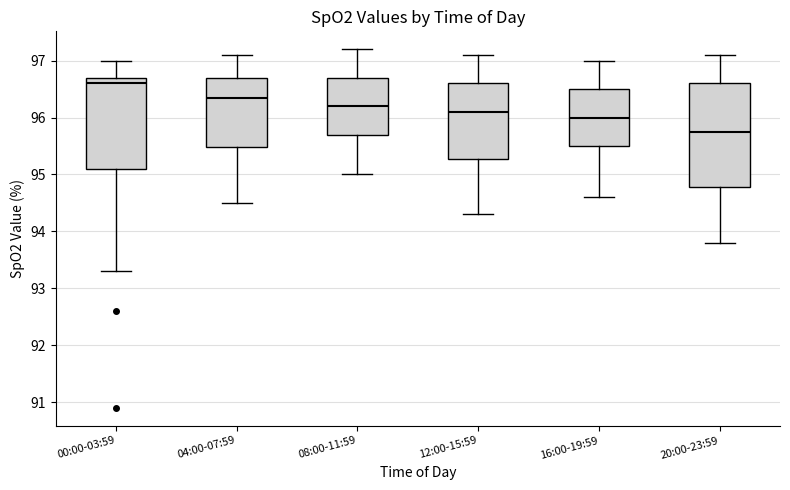

Which box has the highest median line?

00:00-03:59